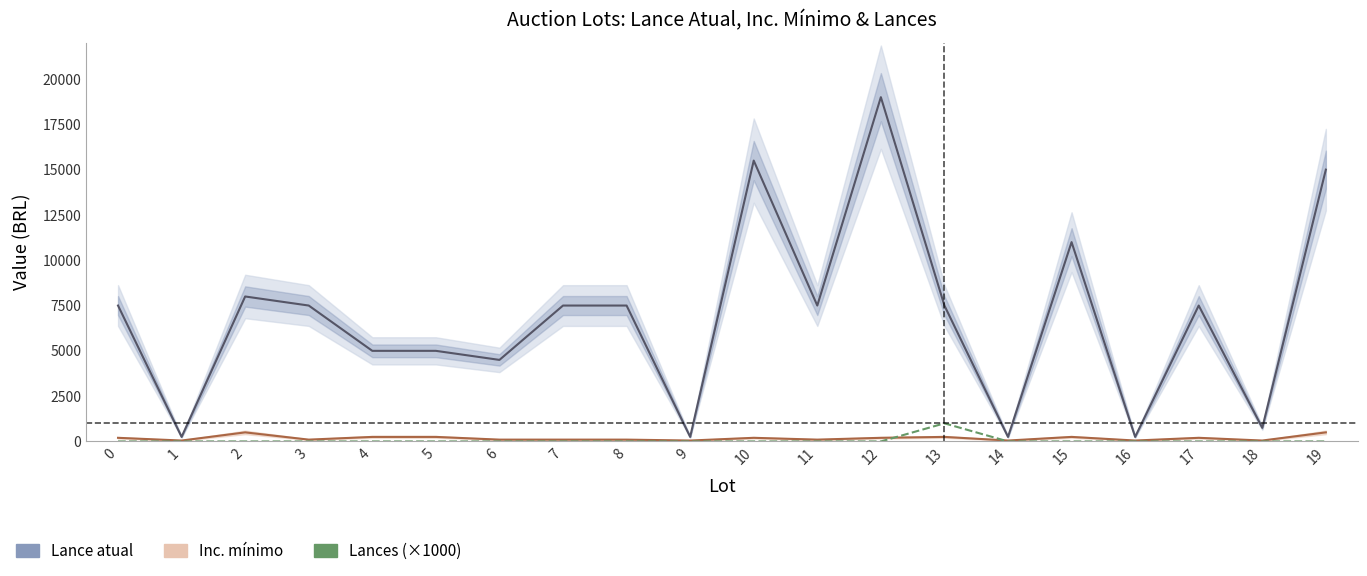

Reading right to left, list all the values displayed in this chart.

Lance atual: 19=15000	18=750	17=7500	16=250	15=11000	14=250	13=7500	12=19000	11=7500	10=15500	9=250	8=7500	7=7500	6=4500	5=5000	4=5000	3=7500	2=8000	1=250	0=7500
Inc. mínimo: 19=500	18=50	17=200	16=50	15=250	14=50	13=250	12=200	11=100	10=200	9=50	8=100	7=100	6=100	5=250	4=250	3=100	2=500	1=50	0=200
Lances (×1000): 19=0	18=0	17=0	16=0	15=0	14=0	13=1000	12=0	11=0	10=0	9=0	8=0	7=0	6=0	5=0	4=0	3=0	2=0	1=0	0=0